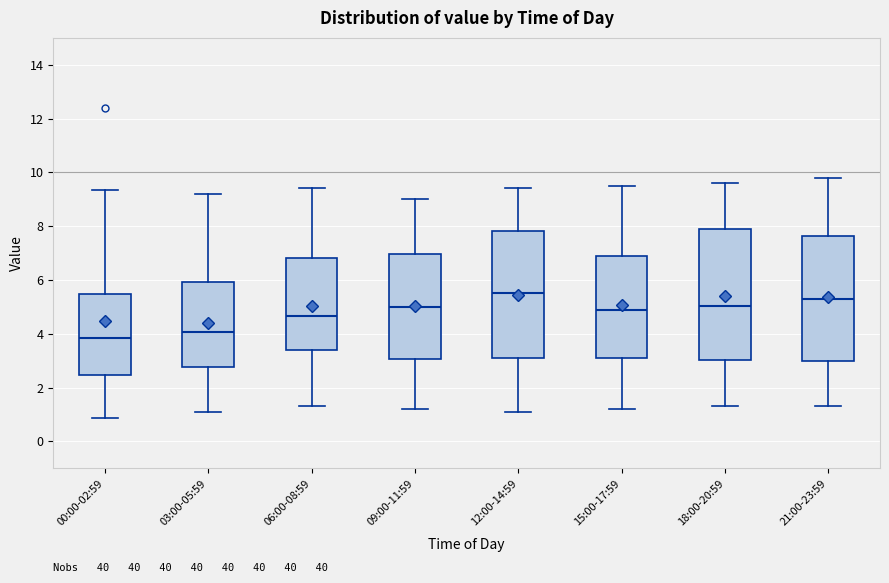

Where does the lower whisker of the box for 03:00-05:59 end on the y-axis? The values are not printed on the chart, so give them approximately, as read against the axis.

1.2